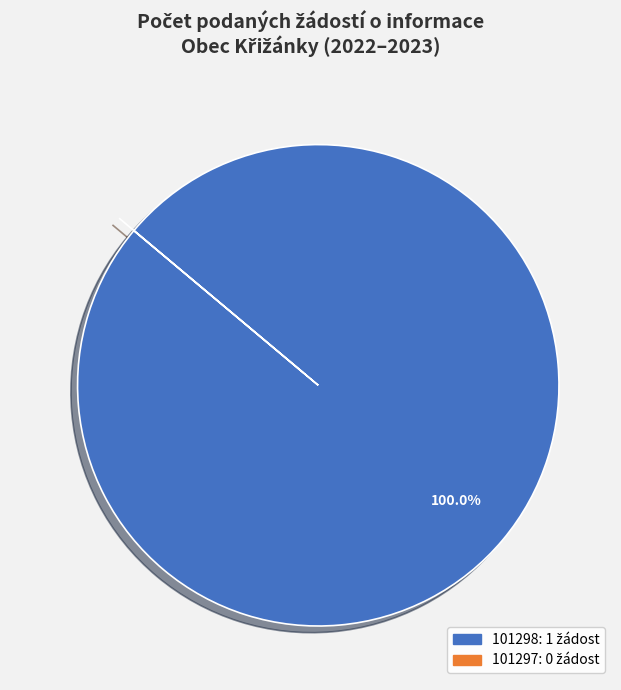

Which slice is the largest?

101298